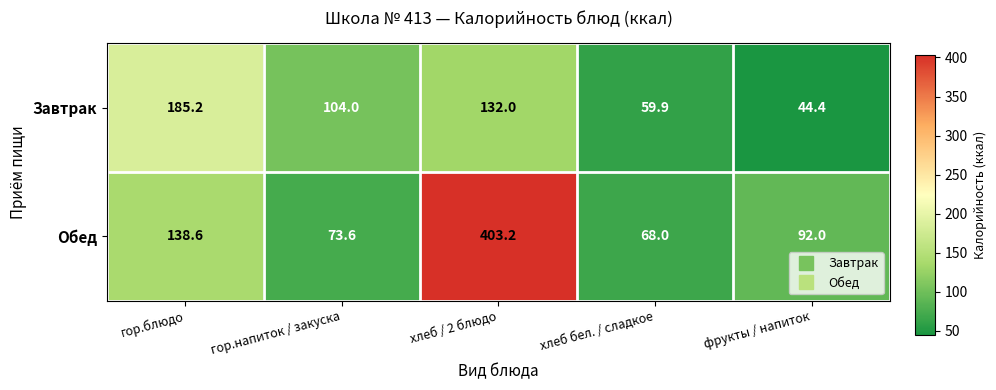

At how many categories does at least one series exceed 220?

1